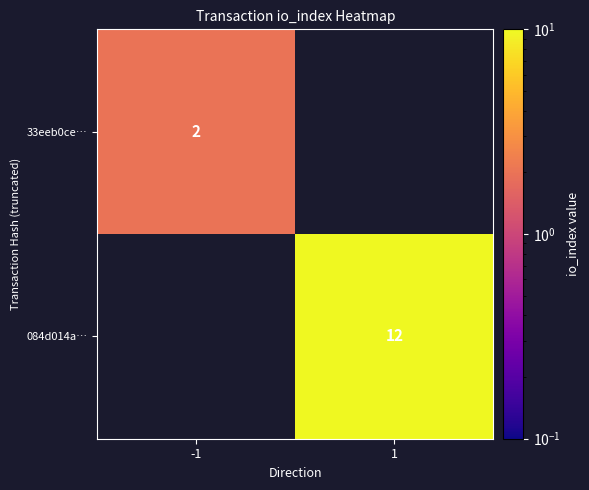

What is the difference between the highest and lowest values at 1?

12